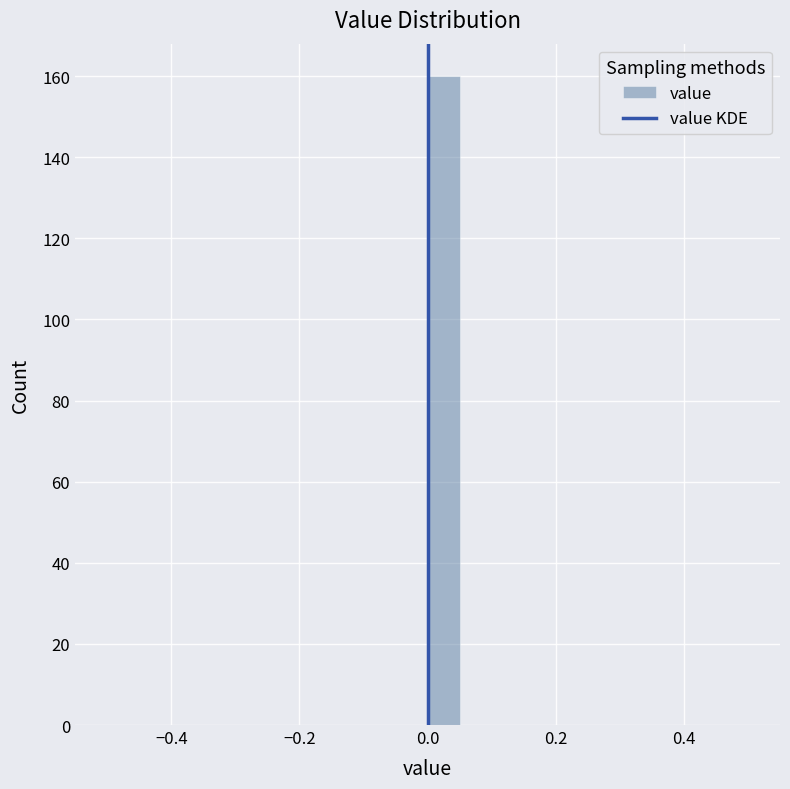

Around what value on the x-axis is the tallest bar? Give the approximate position of its centre, as read against the axis.

0.02